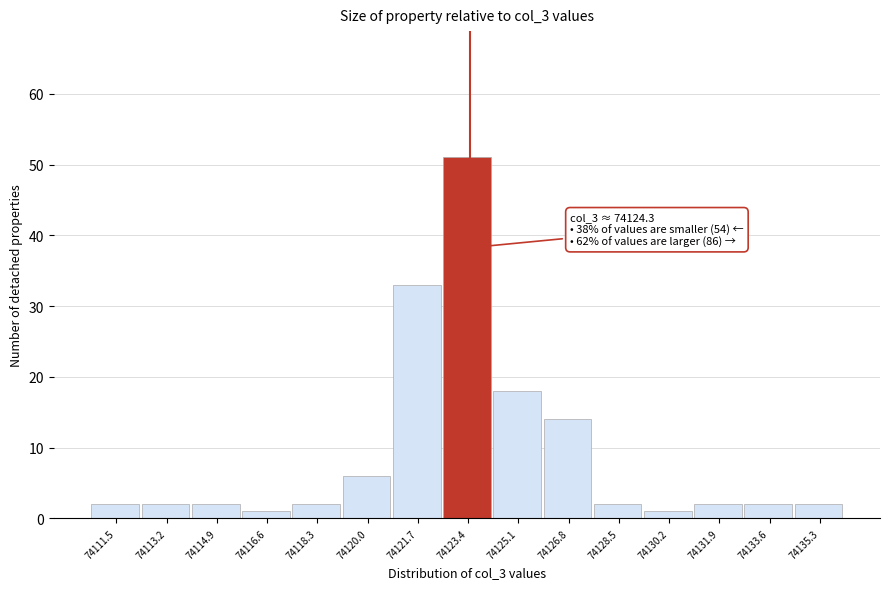

Reading right to left, list all the values displayed in this chart.

2	2	2	1	2	14	18	51	33	6	2	1	2	2	2